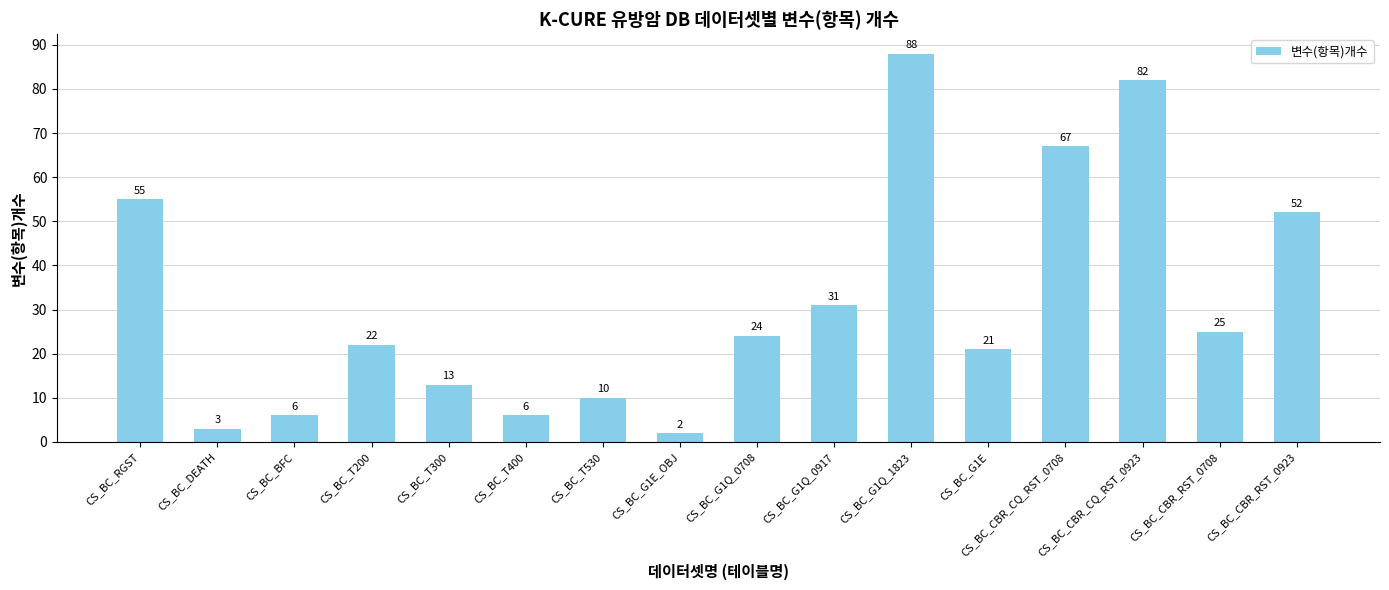

What is the maximum value shown in the chart?

88